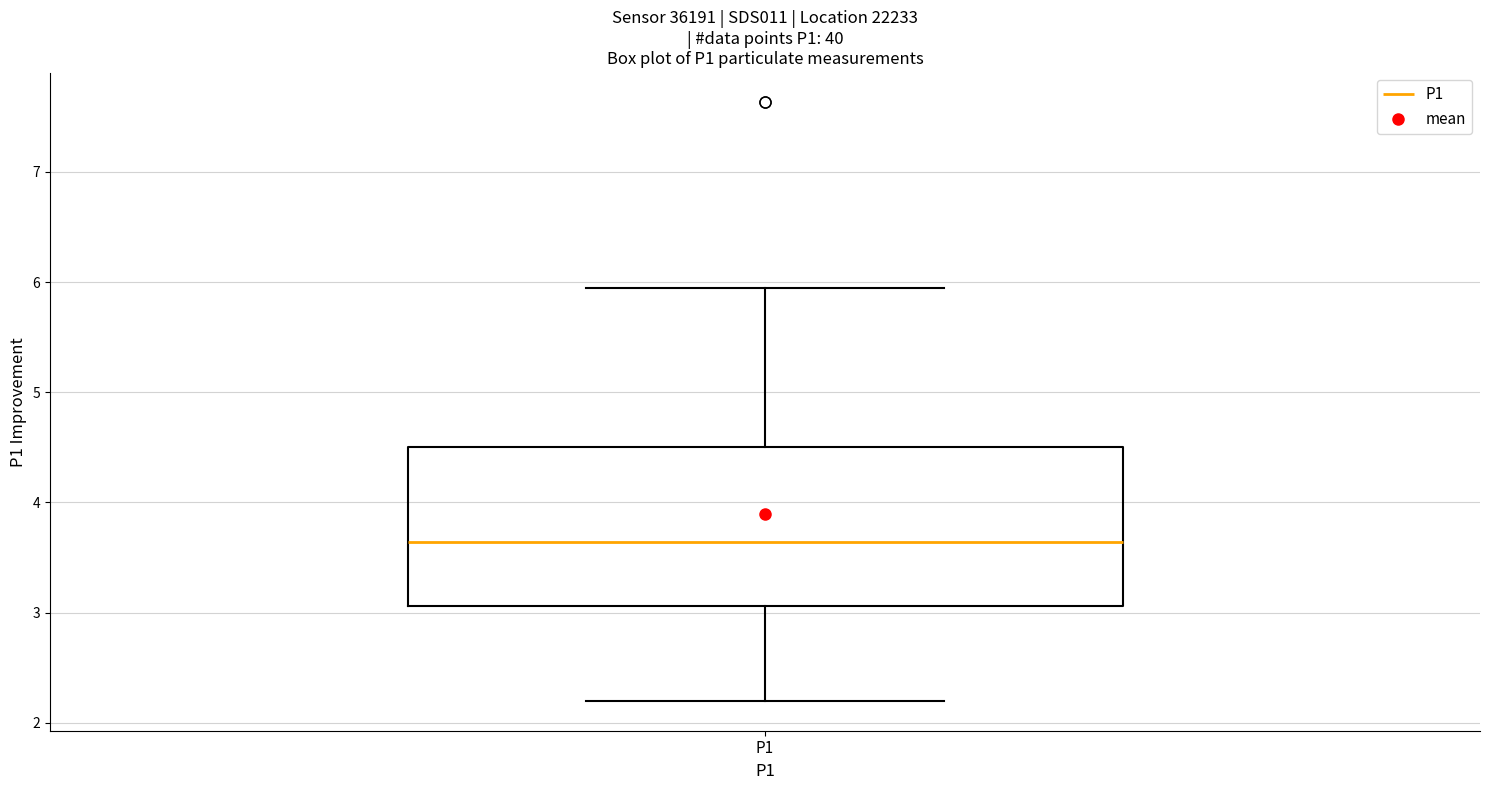

Read this box plot against the y-axis: the position of the median line, the range covered by the box, and the ends of both whiskers. The values are not printed on the chart, so give them approximately, as read against the axis.

median 3.6, box 3.1 to 4.5, whiskers 2.2 to 6.0